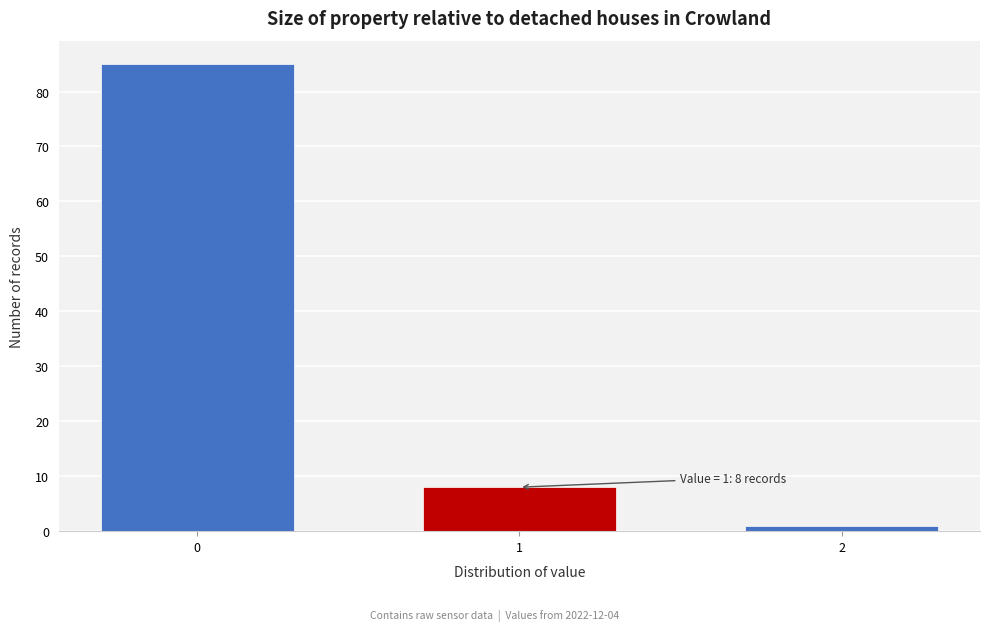

Reading left to right, list all the values displayed in this chart.

0=85	1=8	2=1